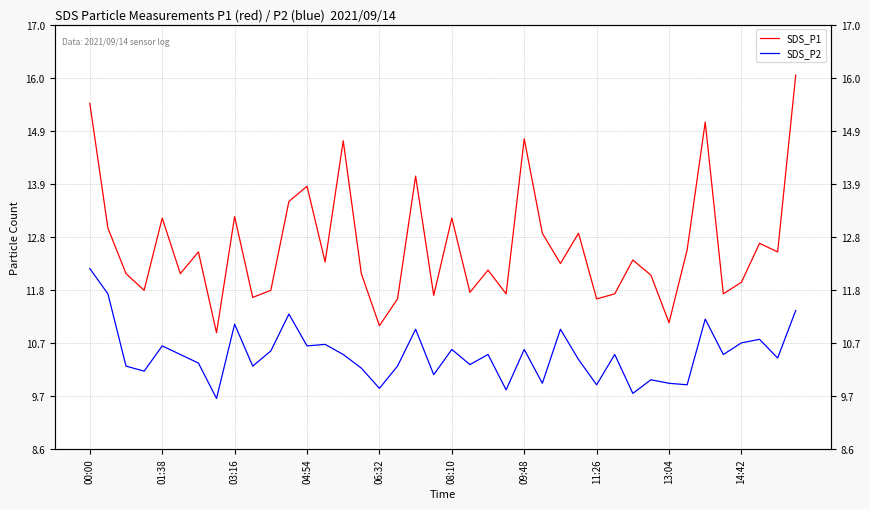

What is the value of the SDS_P1 point at the 27th from the left?

12.3